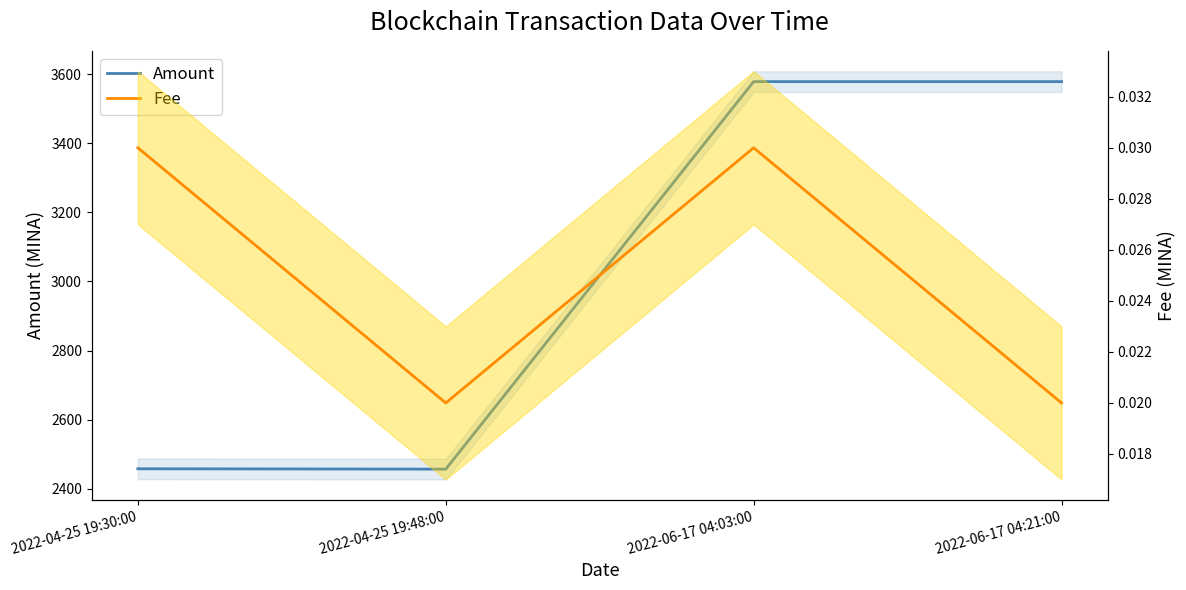

Rank the categories by Fee value from highest to lowest.

2022-04-25 19:30:00, 2022-06-17 04:03:00, 2022-04-25 19:48:00, 2022-06-17 04:21:00